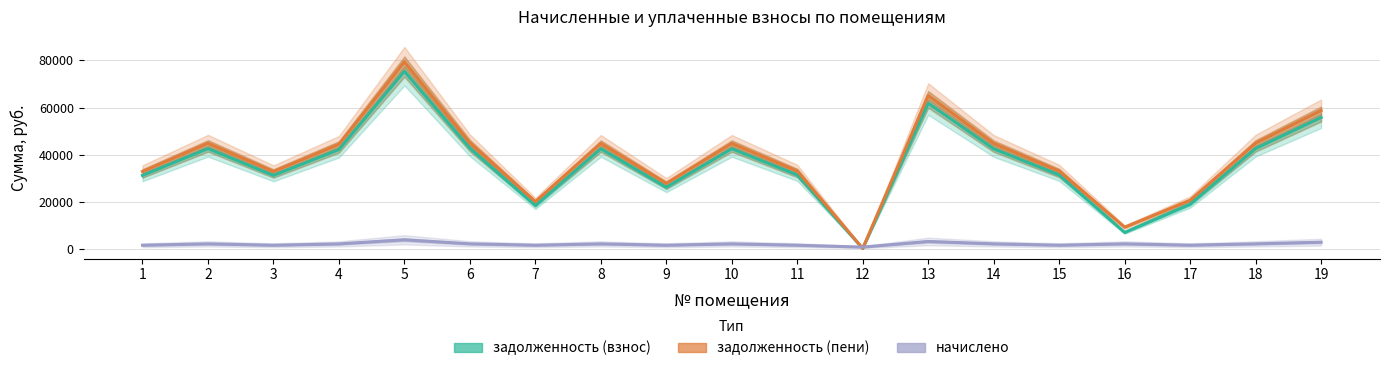

Reading right to left, what are all the values shown in this chart?

задолженность (взнос): 19=55807.6	18=42651.5	17=19073.2	16=7054.3	15=31444.6	14=42521.5	13=61849.6	12=283.5	11=31444.6	10=42554.0	9=26239.7	8=42554.0	7=18493.4	6=42781.4	5=75395.4	4=42196.7	3=31249.6	2=42619.0	1=31249.6
задолженность (пени): 19=58729.9	18=44884.9	17=20719.8	16=9287.7	15=33091.1	14=44748.1	13=65088.3	12=283.5	11=33091.1	10=44782.3	9=27876.1	8=44782.3	7=20129.8	6=45021.7	5=79343.4	4=44406.3	3=32885.9	2=44850.7	1=32885.9
начислено: 19=2922.3	18=2233.4	17=1646.6	16=2233.4	15=1646.6	14=2226.6	13=3238.7	12=850.5	11=1646.6	10=2228.3	9=1636.3	8=2228.3	7=1636.3	6=2240.2	5=3948.0	4=2209.6	3=1636.3	2=2231.7	1=1636.3